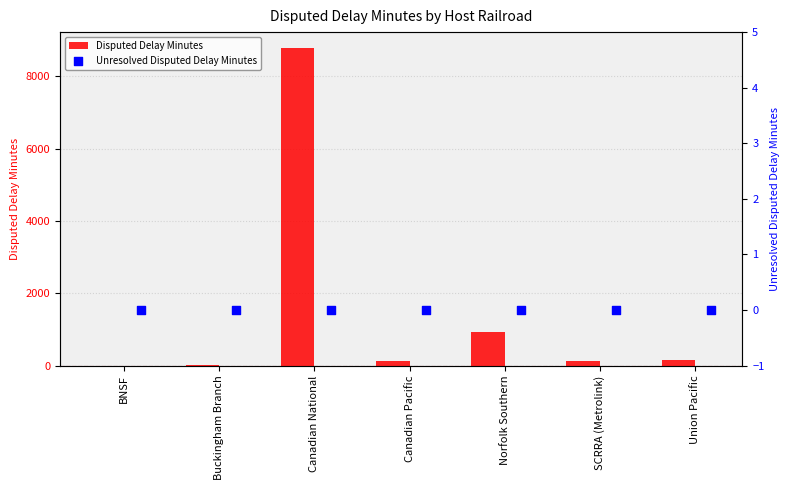

What are all the series names shown in the legend?

Disputed Delay Minutes, Unresolved Disputed Delay Minutes